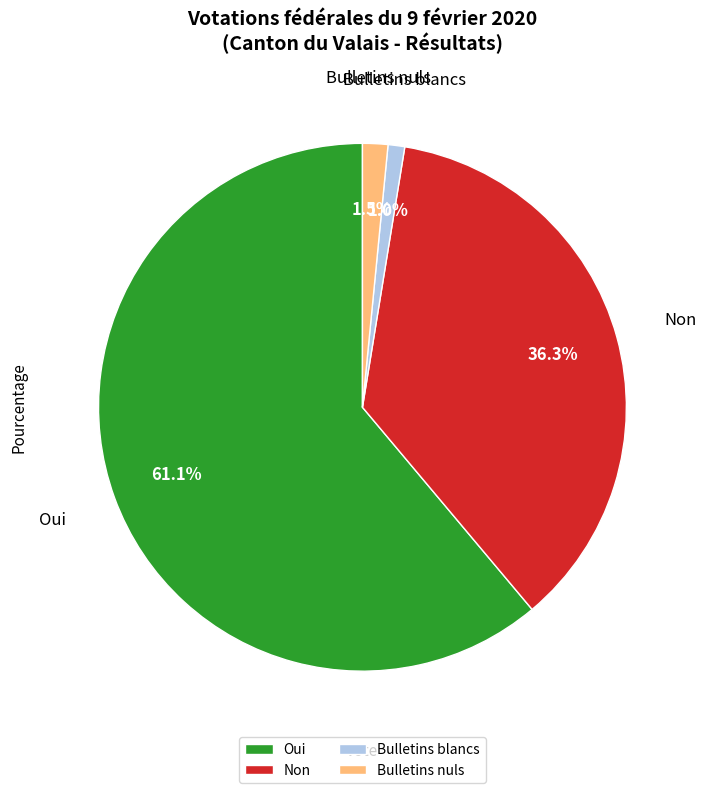

How much of the chart is everything except Non?

63.7%